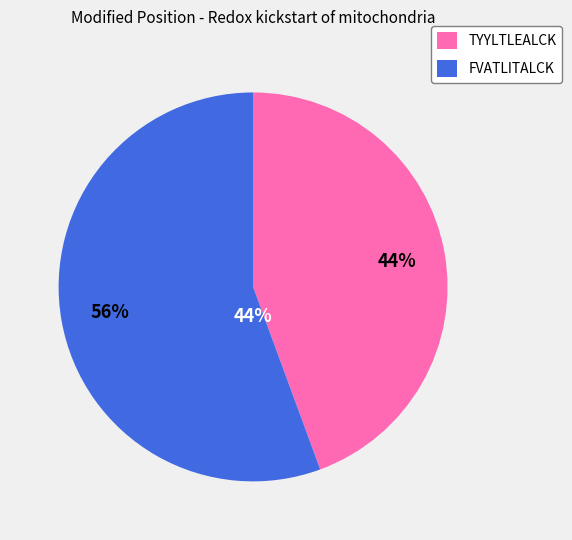

To the nearest percent, what is the difference between the largest and smallest slice percentages?

11%